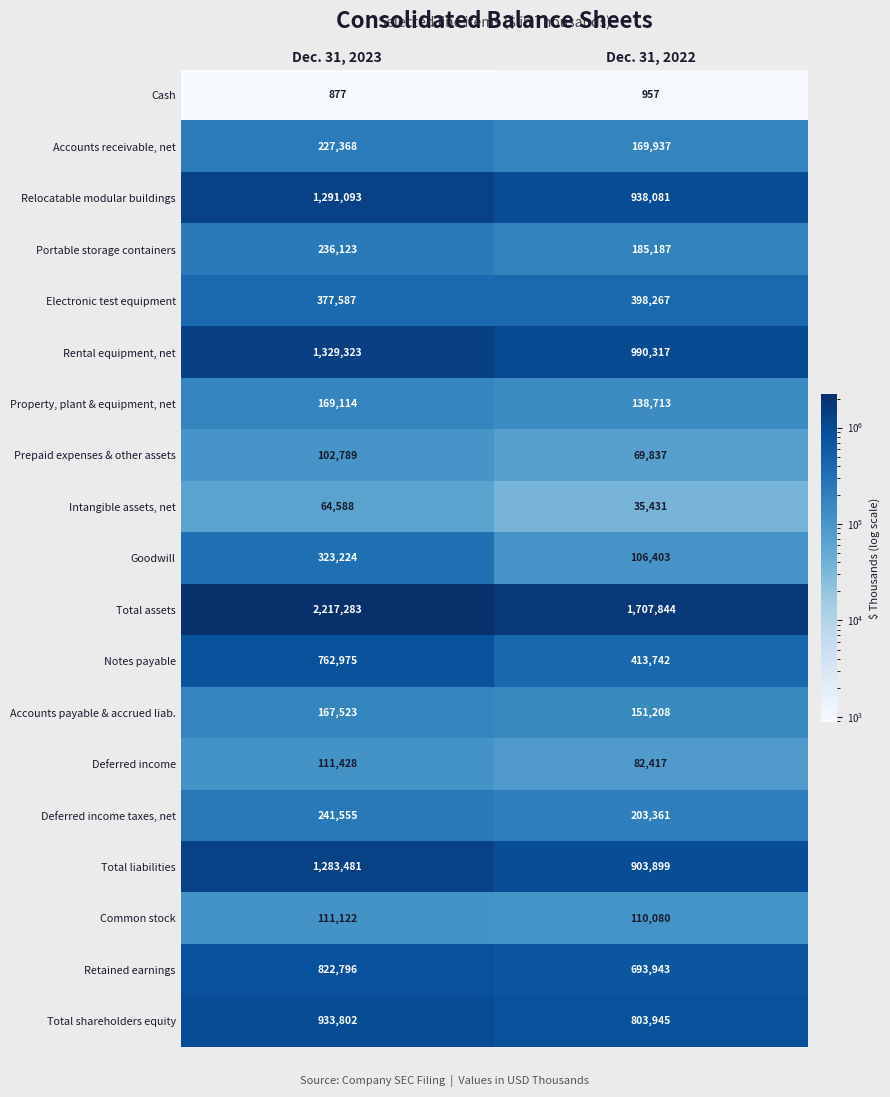

Rank the series at Dec. 31, 2022 from highest to lowest value.

Total assets, Rental equipment, net, Relocatable modular buildings, Total liabilities, Total shareholders equity, Retained earnings, Notes payable, Electronic test equipment, Deferred income taxes, net, Portable storage containers, Accounts receivable, net, Accounts payable & accrued liab., Property, plant & equipment, net, Common stock, Goodwill, Deferred income, Prepaid expenses & other assets, Intangible assets, net, Cash